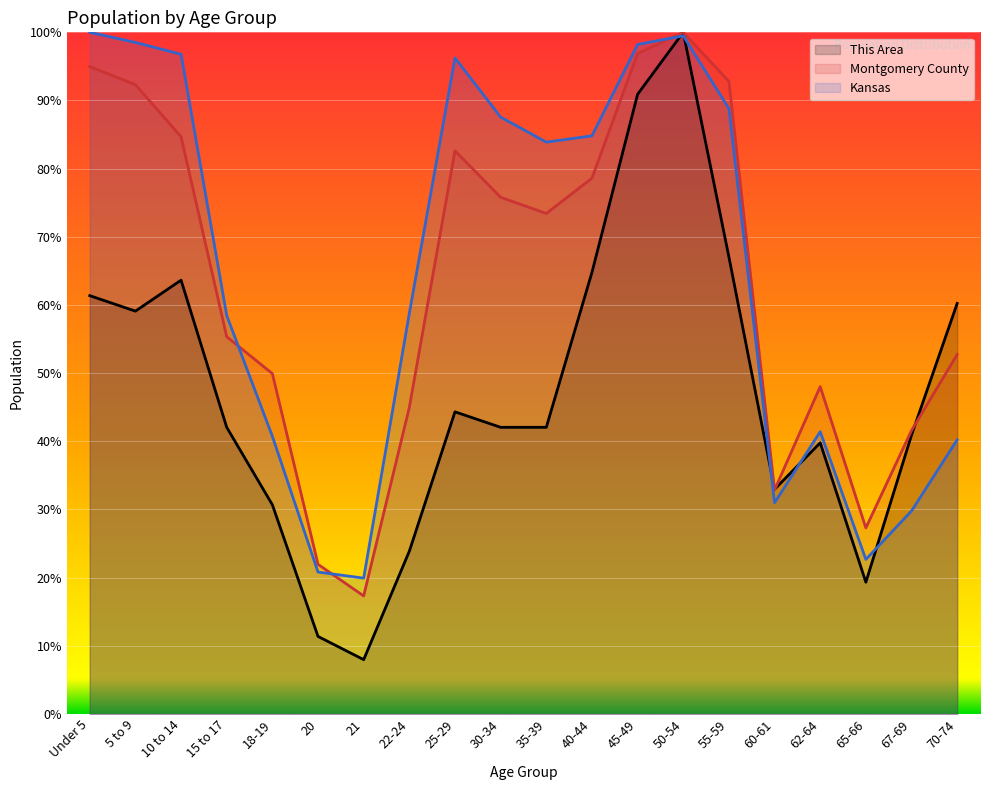

Rank the series by their maximum value, from lowest to highest.

This Area, Montgomery County, Kansas